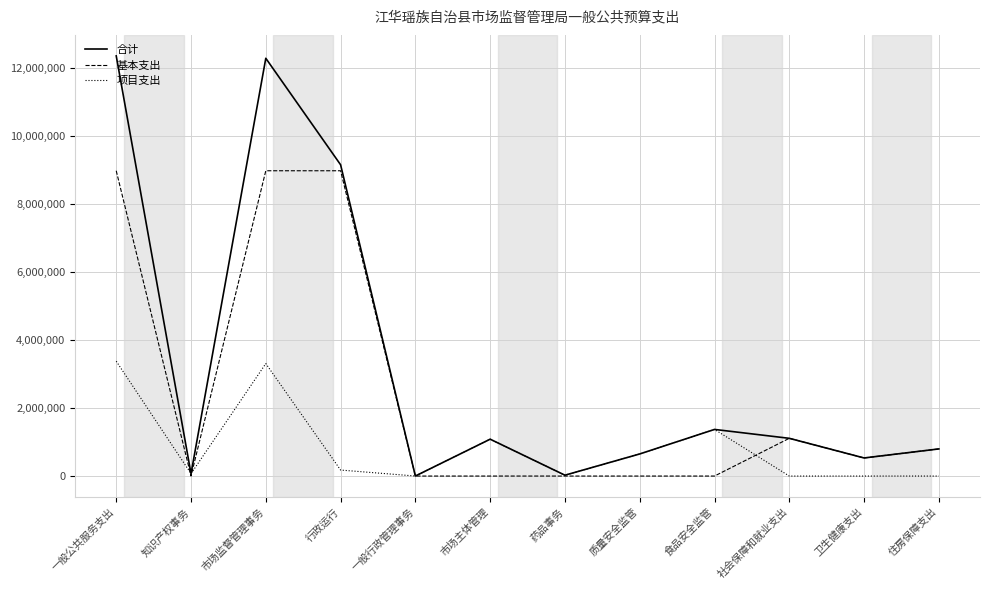

Rank the series by their average value, from highest to lowest.

合计, 基本支出, 项目支出